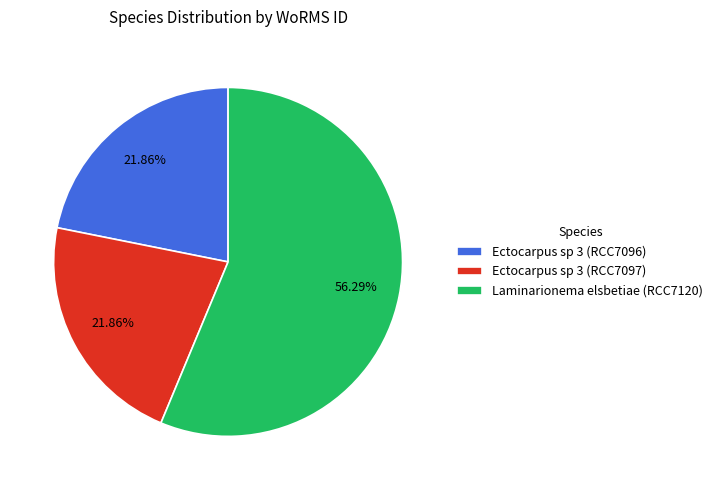

What is the ratio of the value at Ectocarpus sp 3 (RCC7096) to the value at Ectocarpus sp 3 (RCC7097)?

1.0